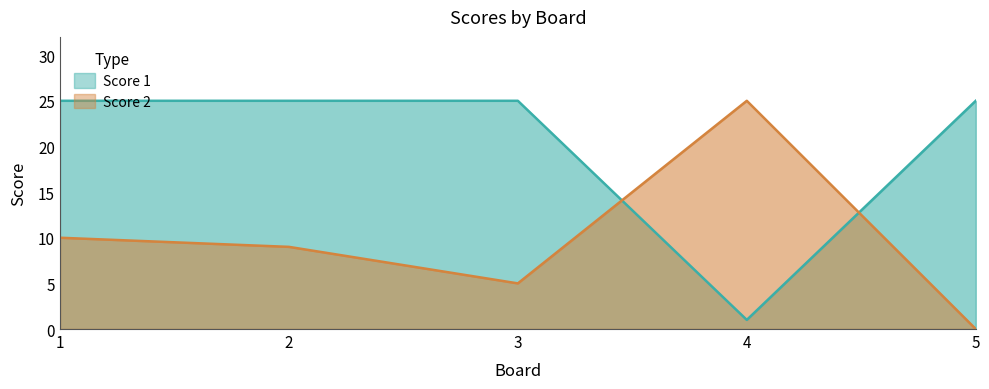

Reading right to left, what are all the values shown in this chart?

Score 1: 5=25	4=1	3=25	2=25	1=25
Score 2: 5=0	4=25	3=5	2=9	1=10